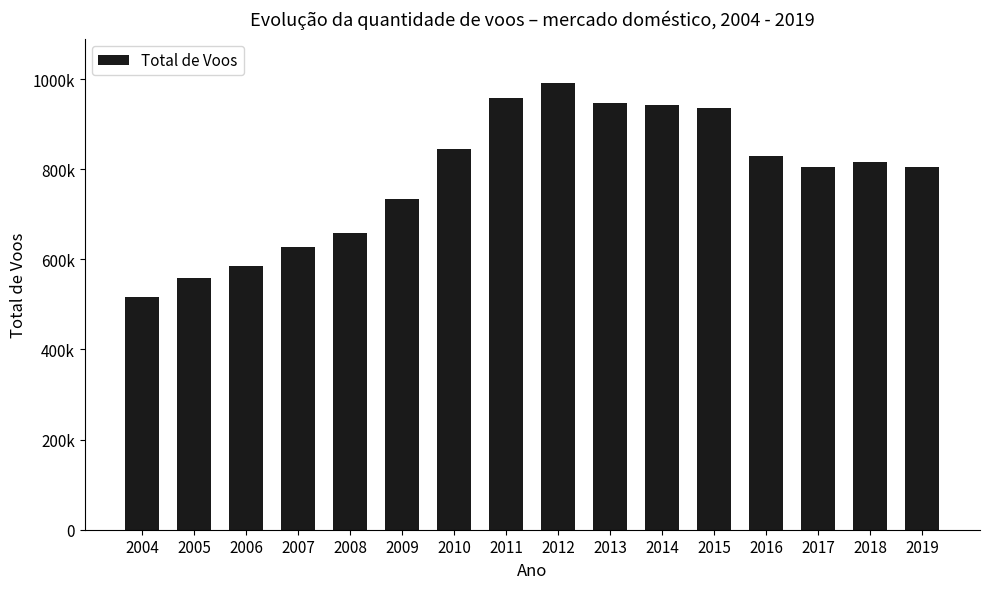

What is the change in value from 2018 to 2019?

-11111